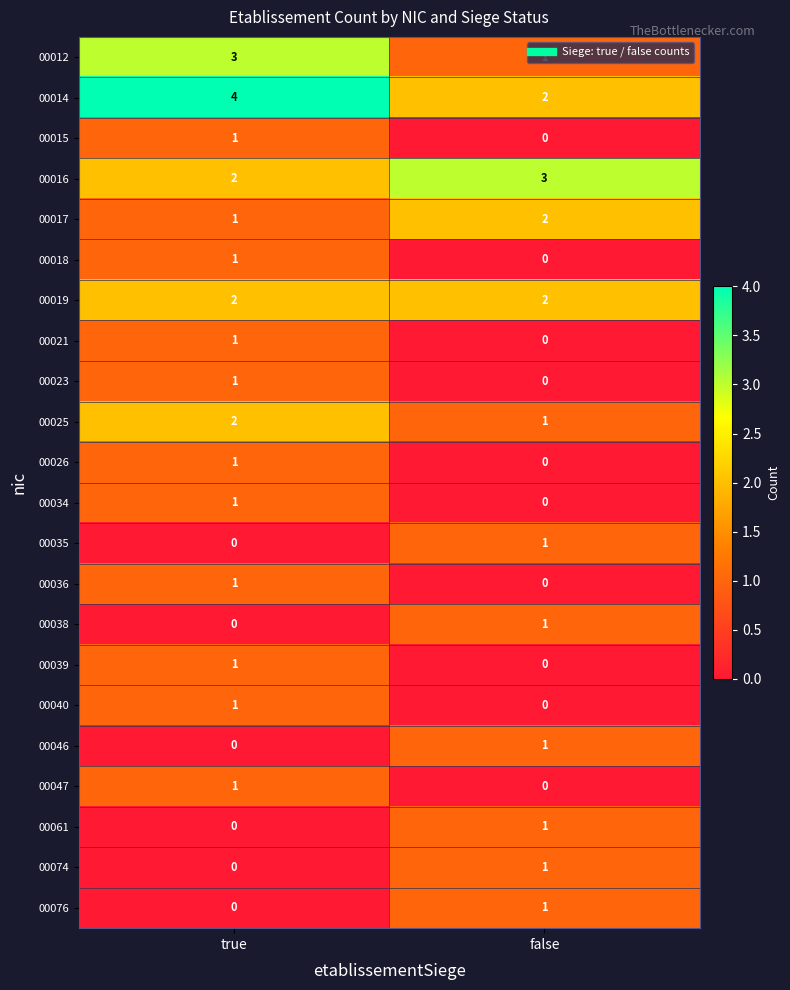

How many positive values does the 00018 series have?

1